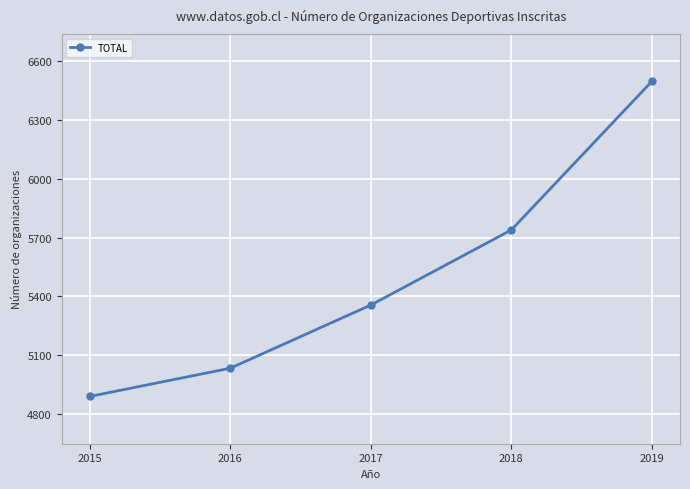

What is the sum of the values at 2016 and 2019?

11531